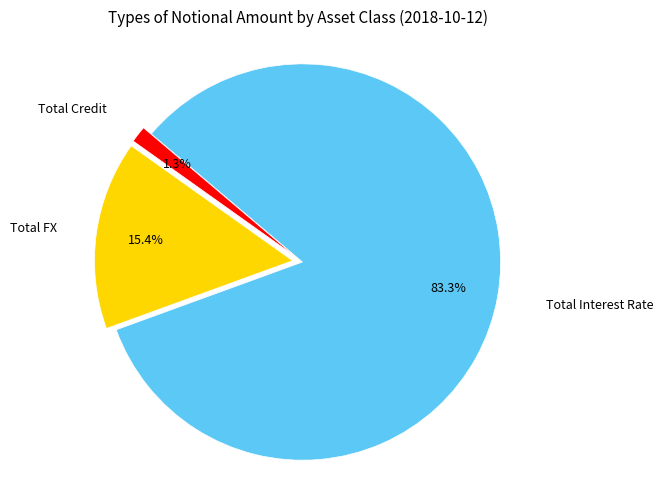

Which category has the biggest portion of the pie?

Total Interest Rate